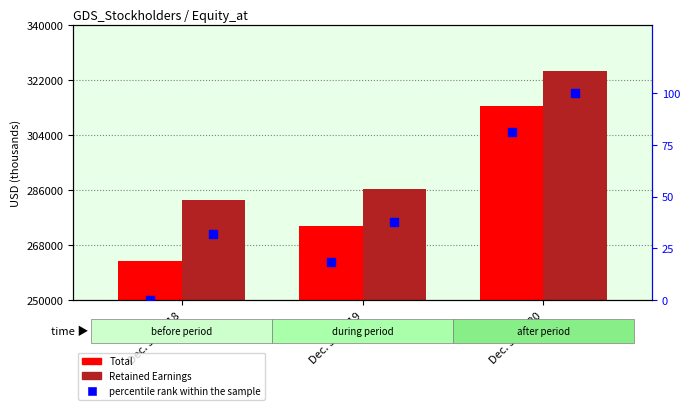

Which series has the widest spread of Y values?

Total